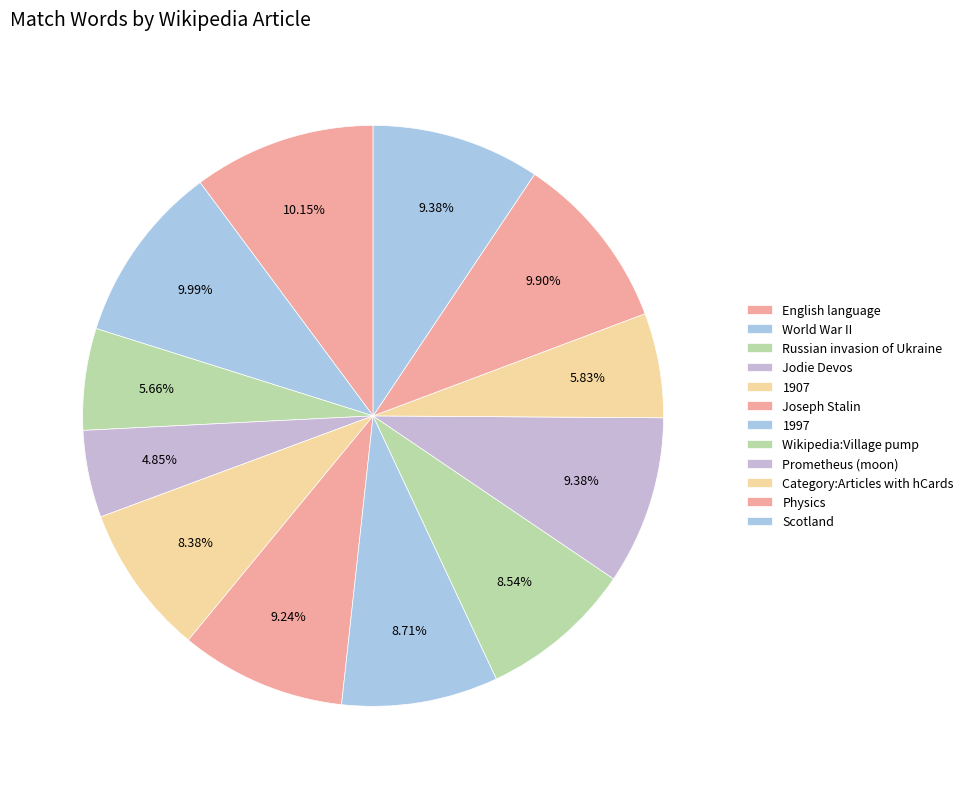

Count the number of slices in the pie.

12